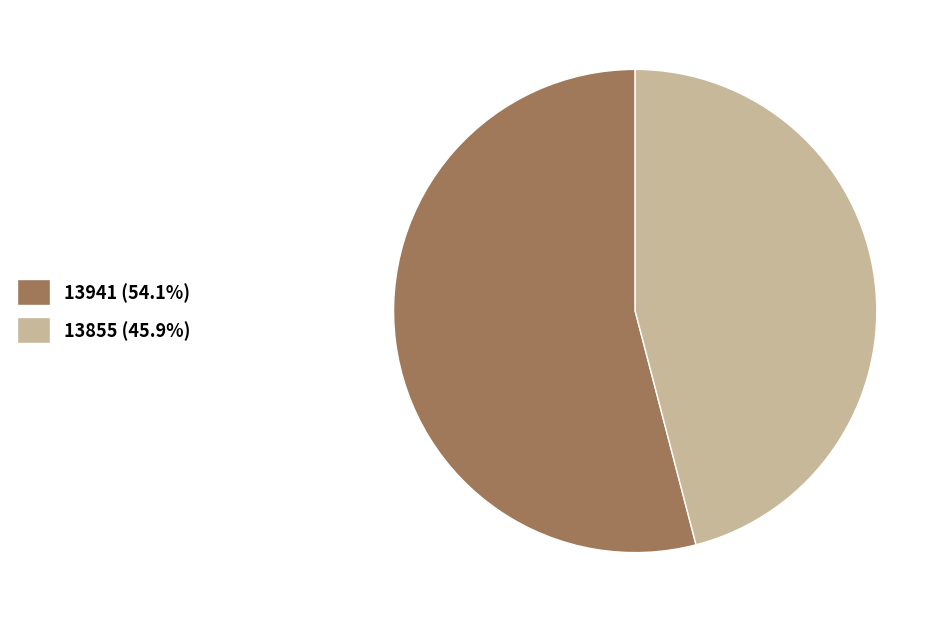

How many slices are in this pie chart?

2